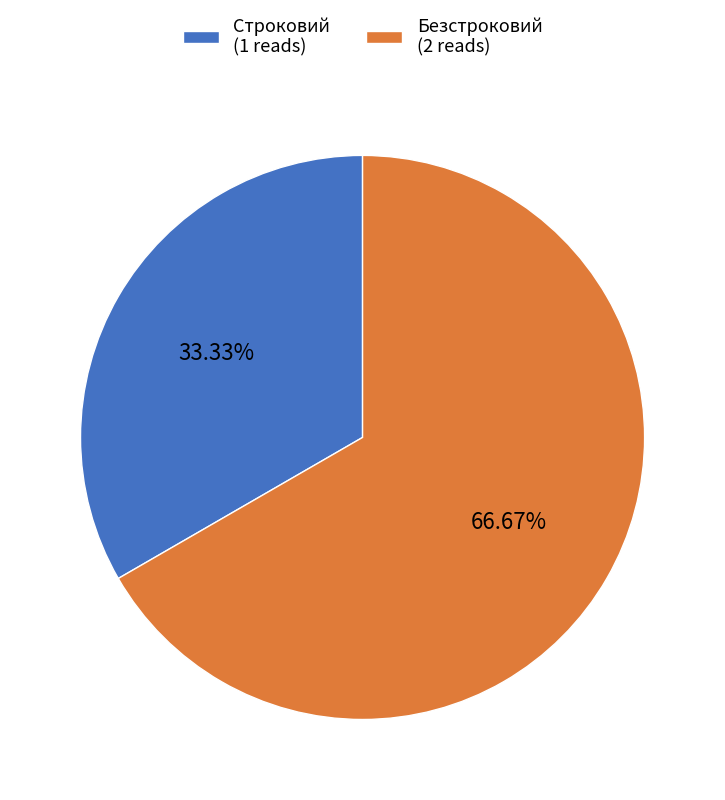

How many segments does this pie chart have?

2